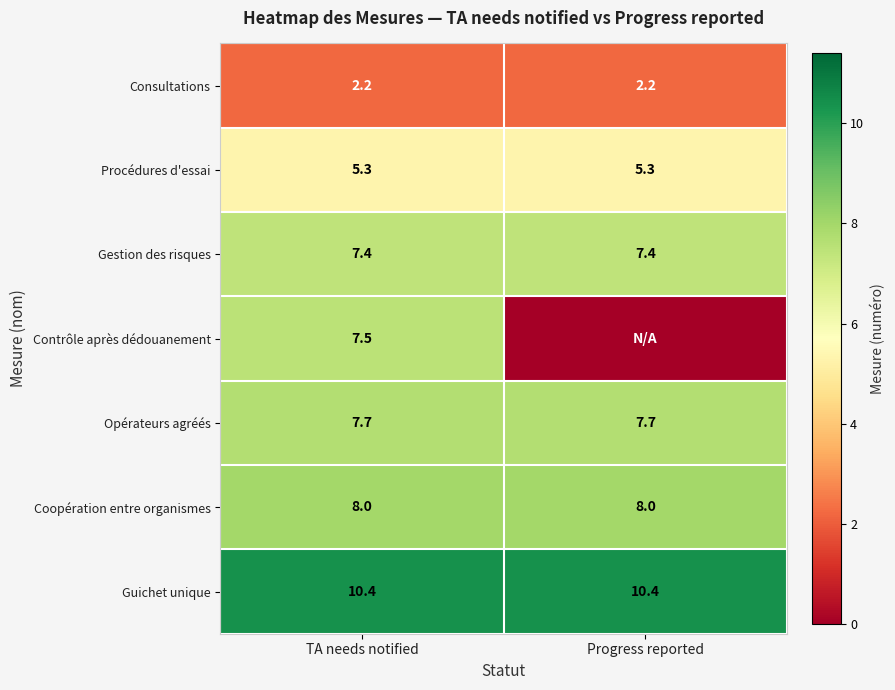

What is the difference between the highest and lowest values at TA needs notified?

8.2